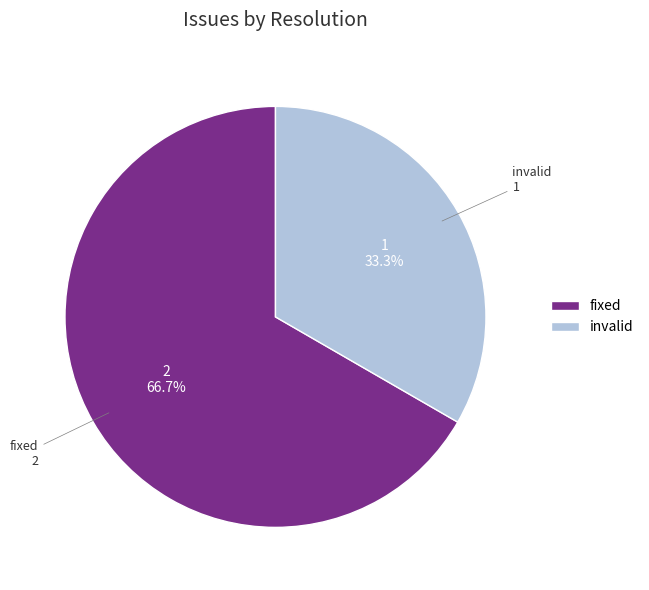

Between fixed and invalid, which is larger?

fixed